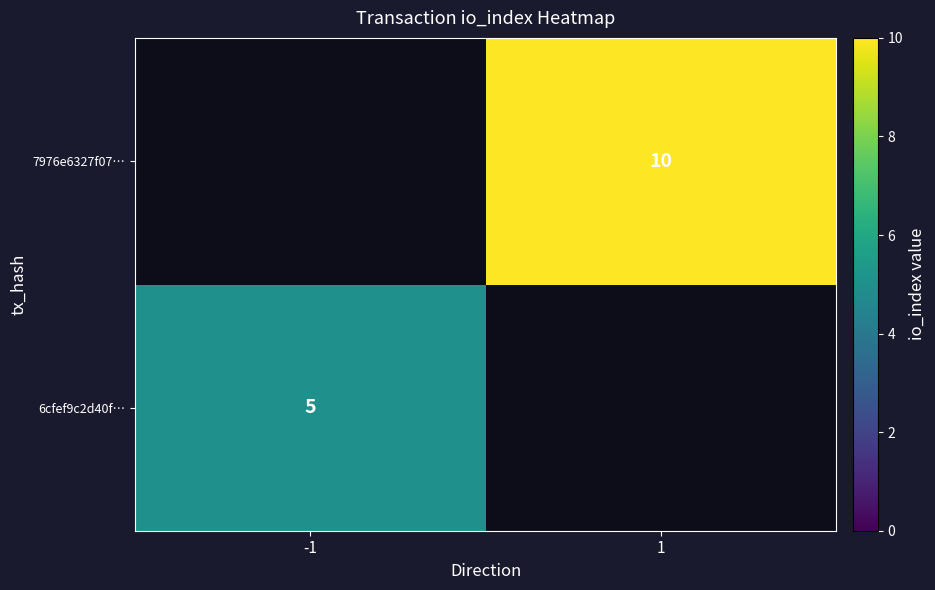

Is it true that 7976e6327f07… equals 10 at 1?

True